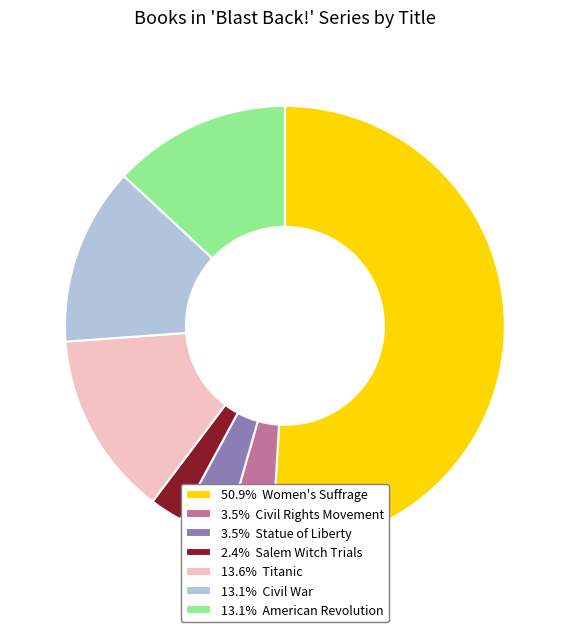

What is the ratio of the value at 13.6% Titanic to the value at 13.1% American Revolution?

1.0